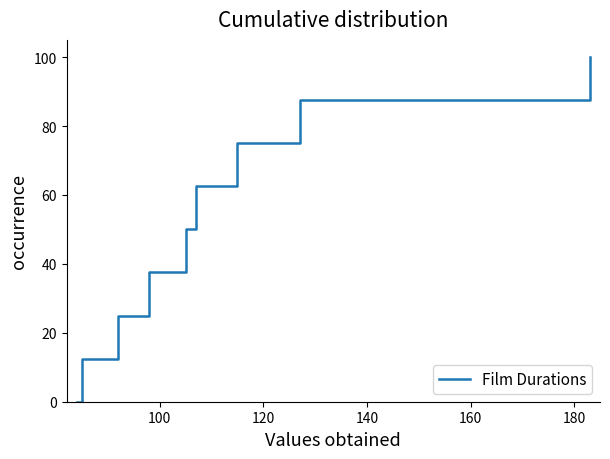

What is the maximum value shown in the chart?

100.0